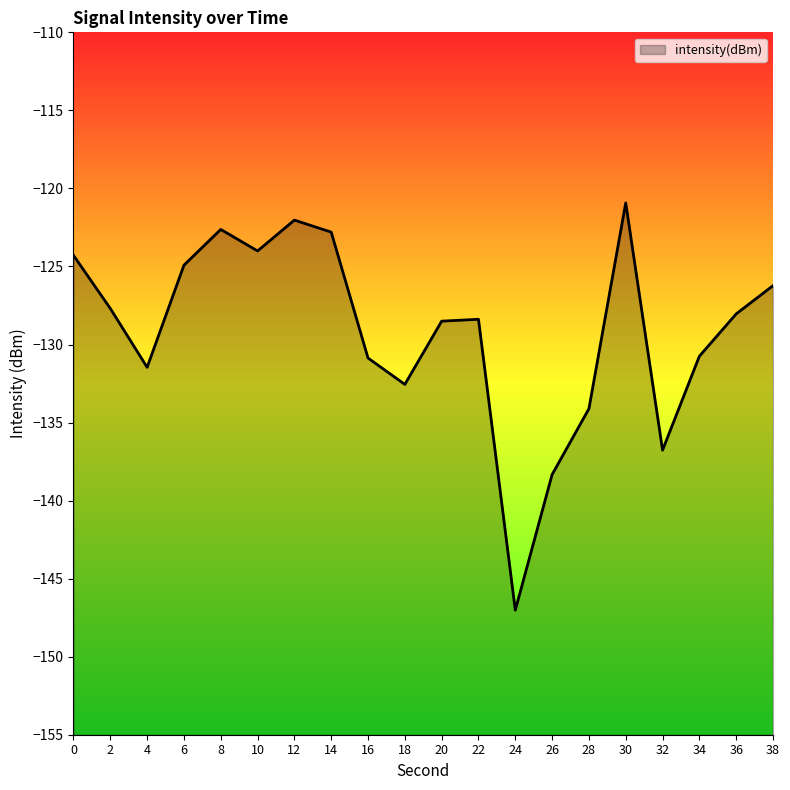

Where is the first local minimum?

4